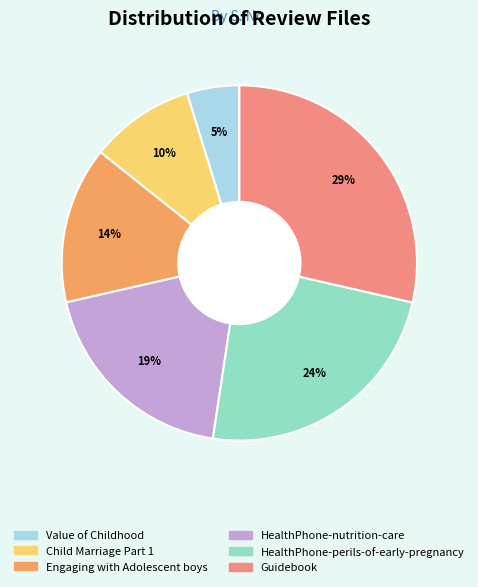

Rank the categories by value from highest to lowest.

Guidebook, HealthPhone-perils-of-early-pregnancy, HealthPhone-nutrition-care, Engaging with Adolescent boys, Child Marriage Part 1, Value of Childhood